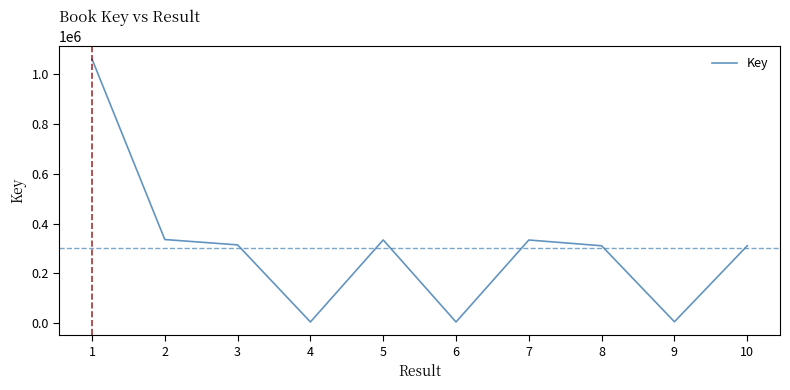

What is the smallest value displayed?

5064